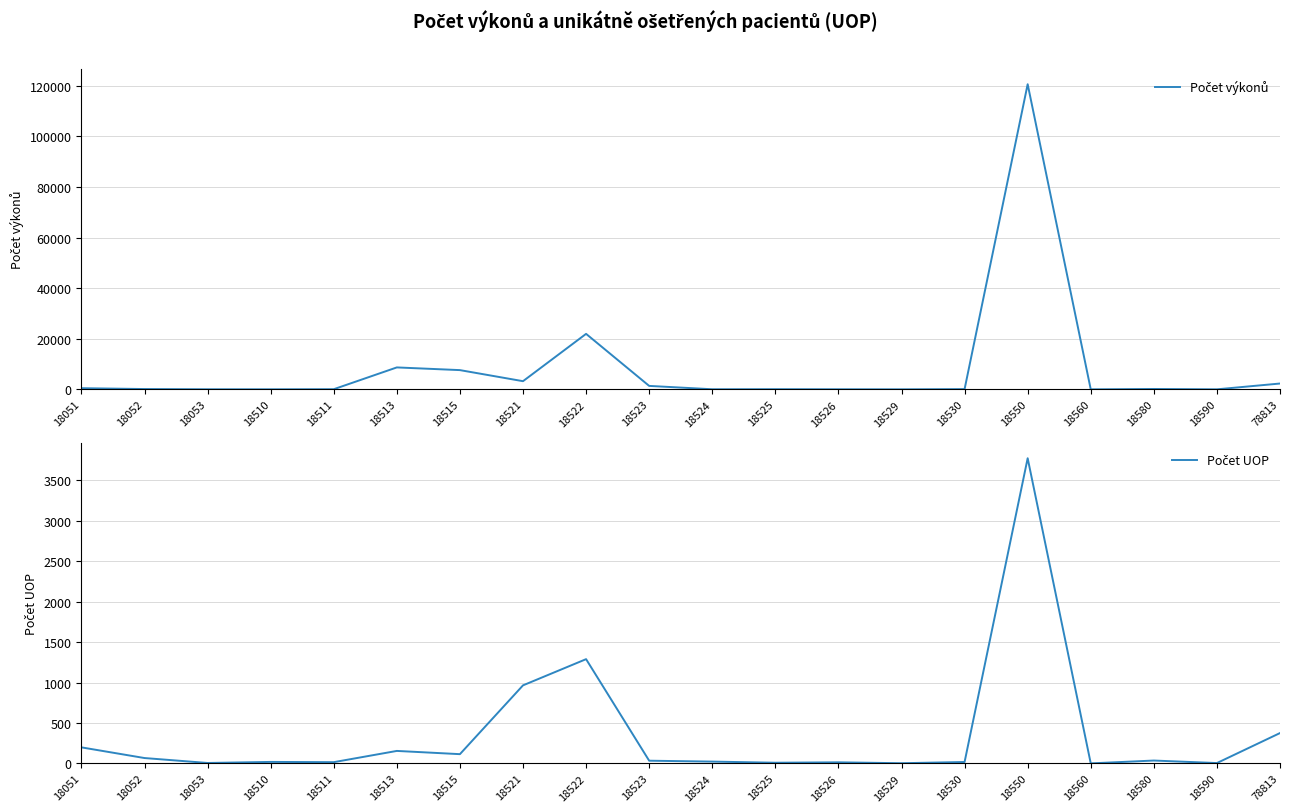

True or false: Počet výkonů has a value of 7610 at 18515.

True